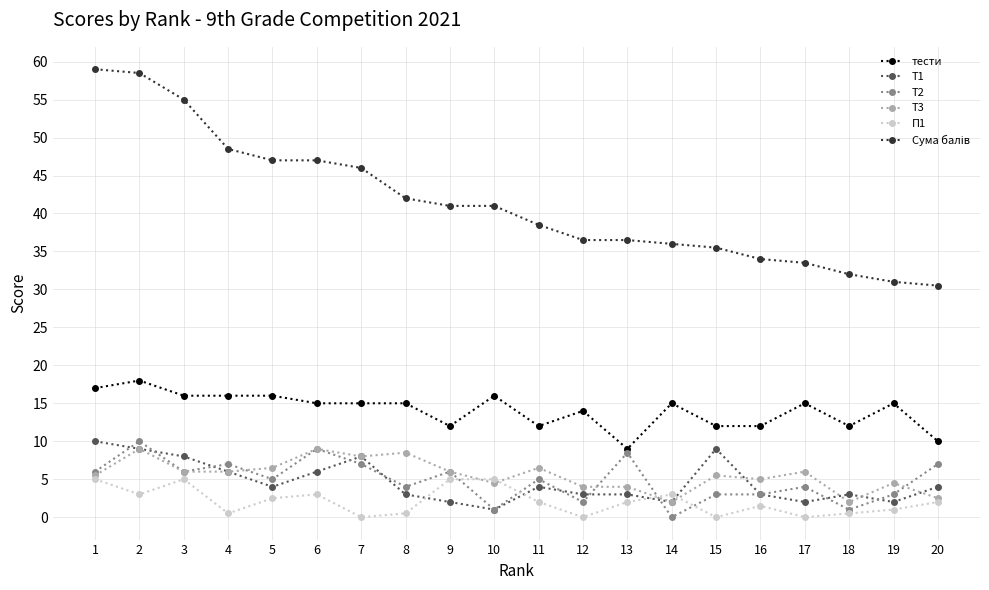

What is the total value across all series at 16?

58.5